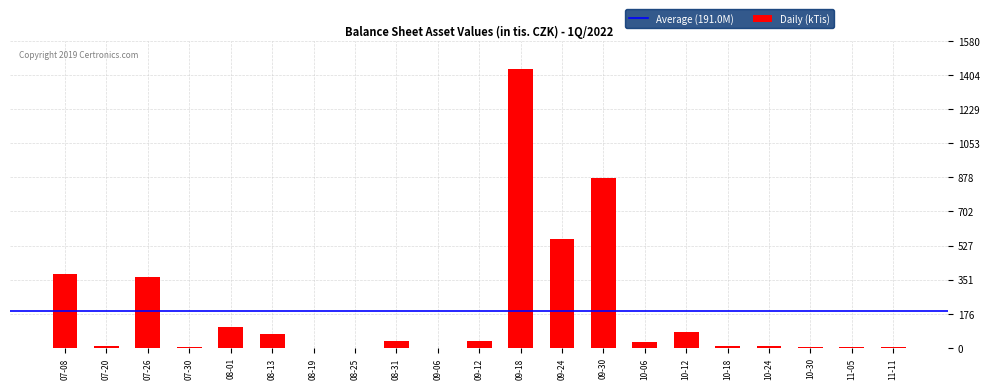

Is it true that the value at 09-30 is 1251.0?

False